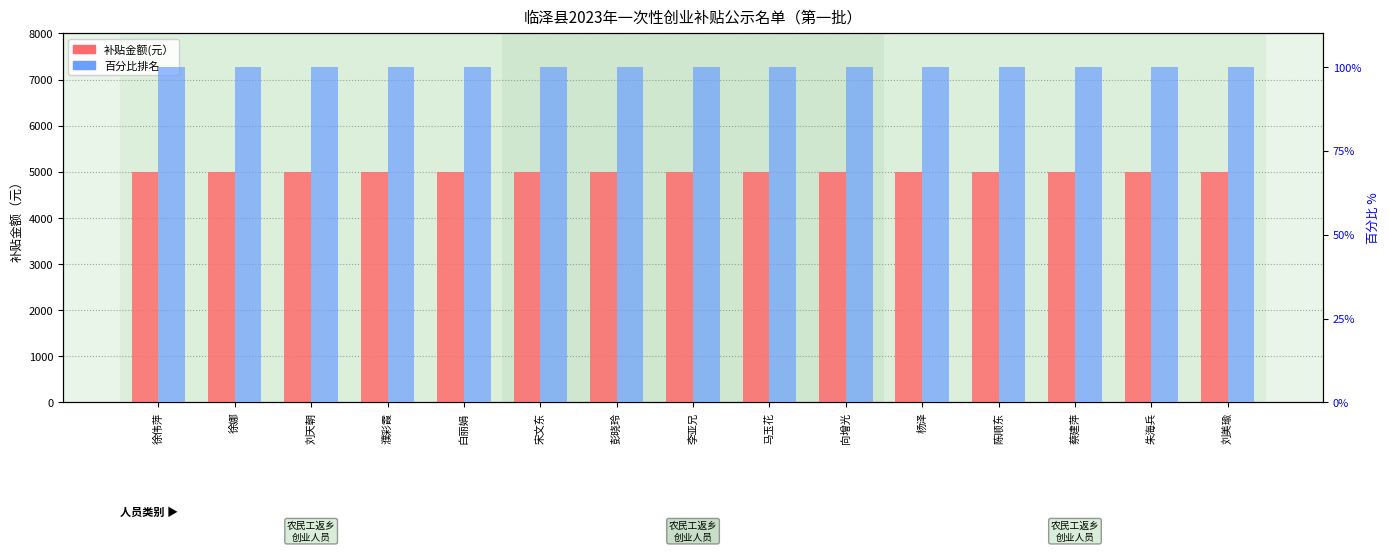

What position from the right is 濮彩霞?

12